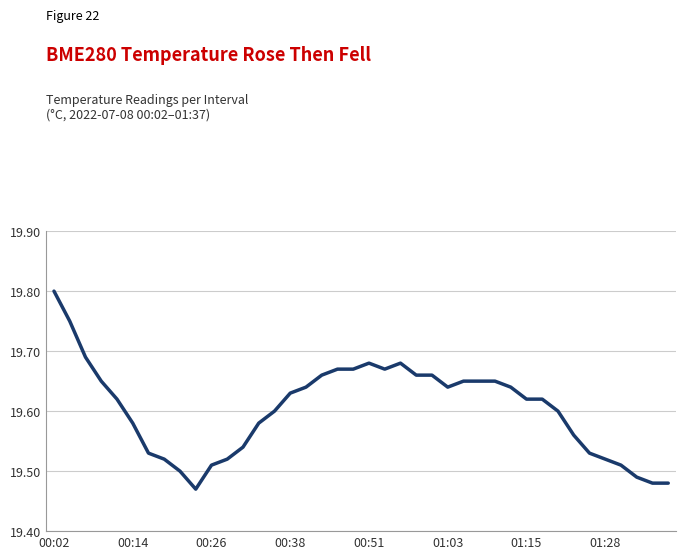

What is the difference between the maximum and minimum values?

0.3